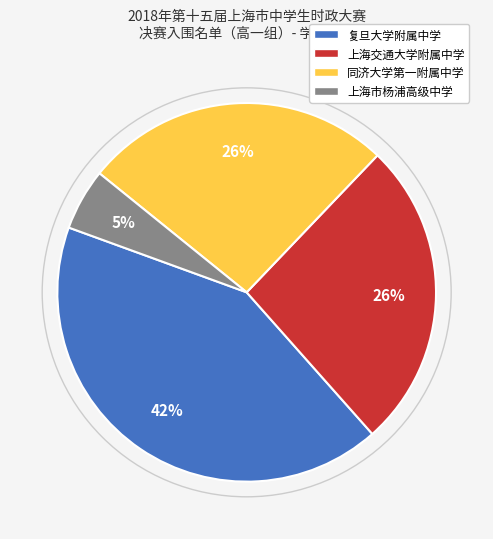

What is the largest slice in the pie chart?

复旦大学附属中学